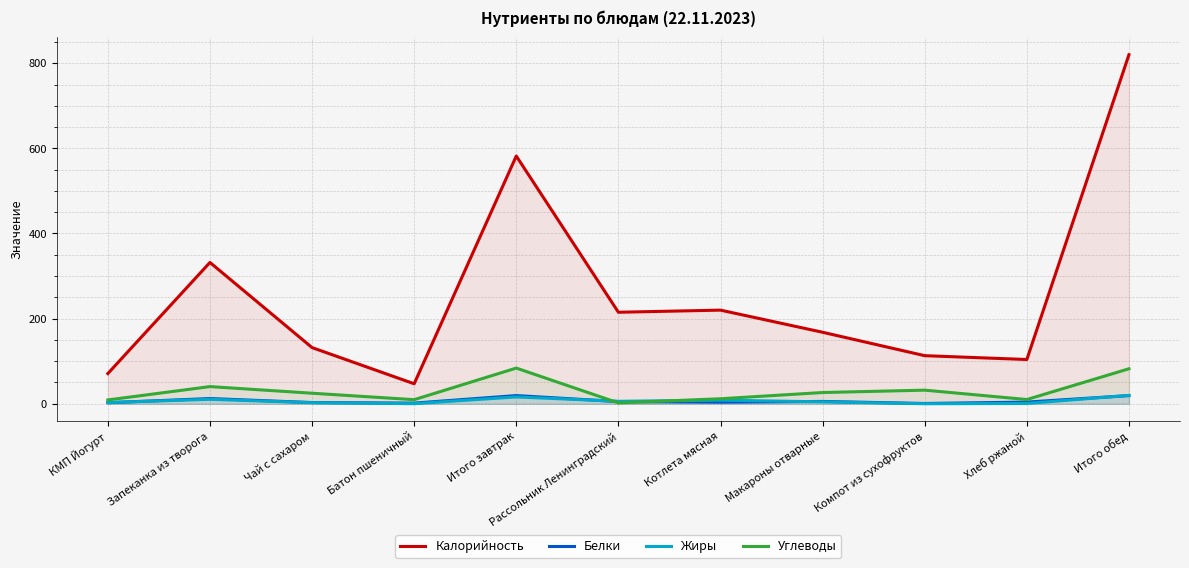

What is the value of the Жиры point at the 9th from the left?

0.1